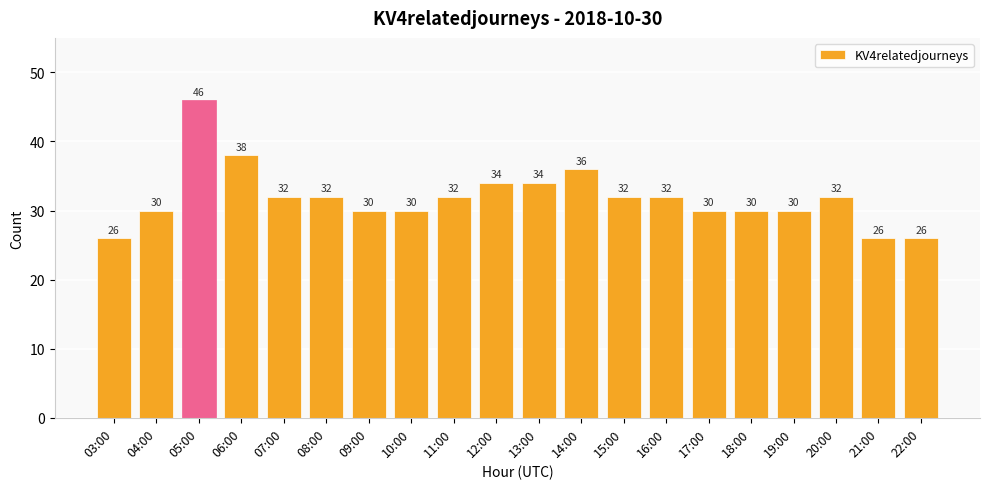

What is the maximum value shown in the chart?

46